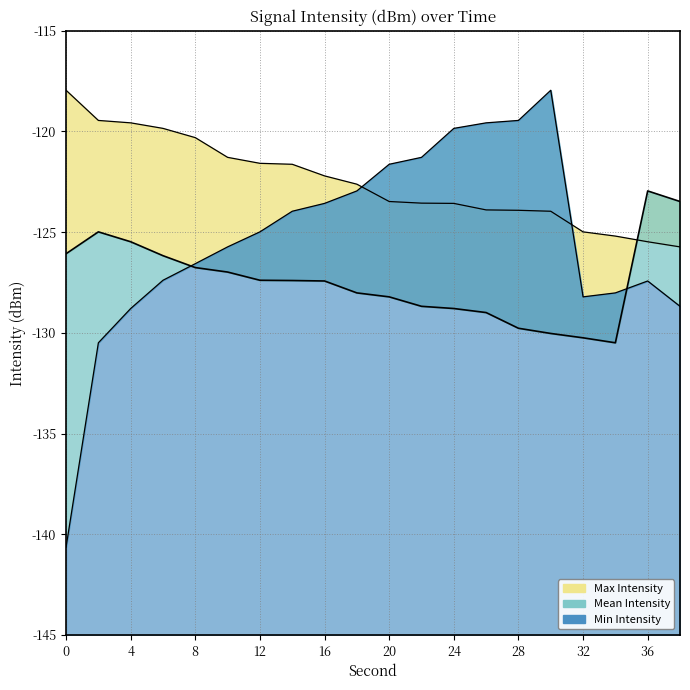

Is the value of intensity_max at 38 greater than the value of intensity_mean at 12?

Yes